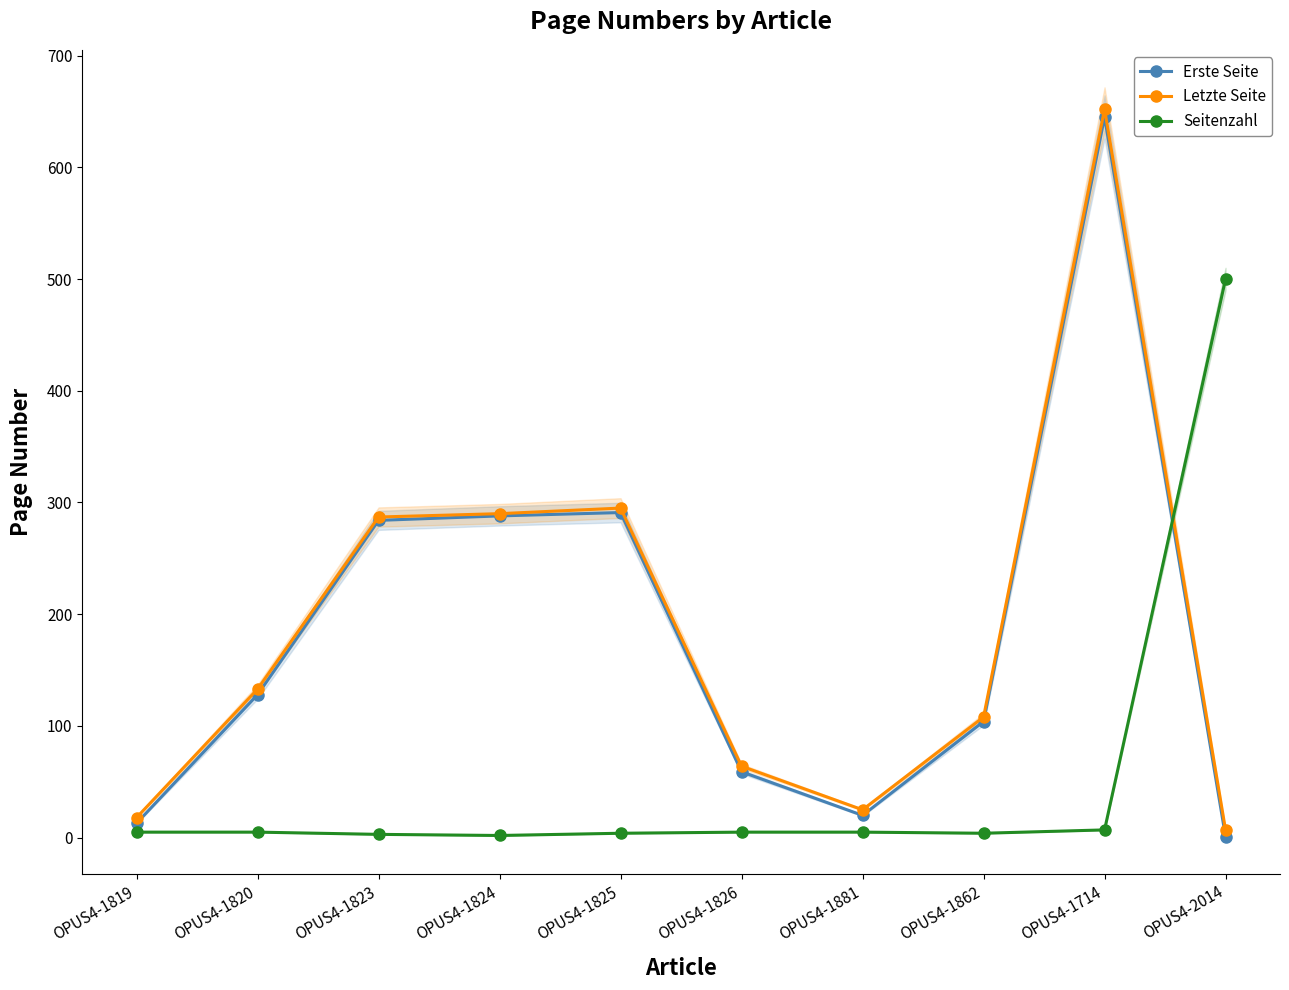

The Seitenzahl series shows 3 at OPUS4-1824. True or false?

False